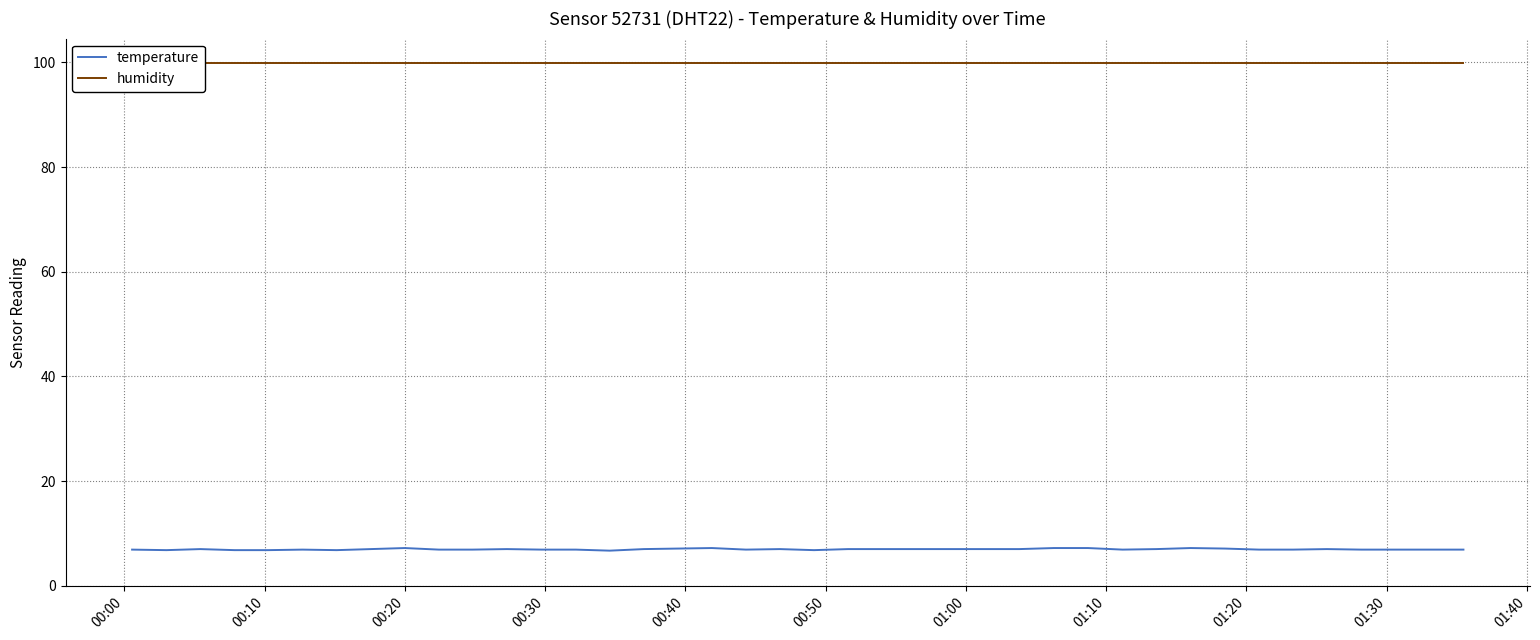

What is the label of the 31st point from the right?

01:30